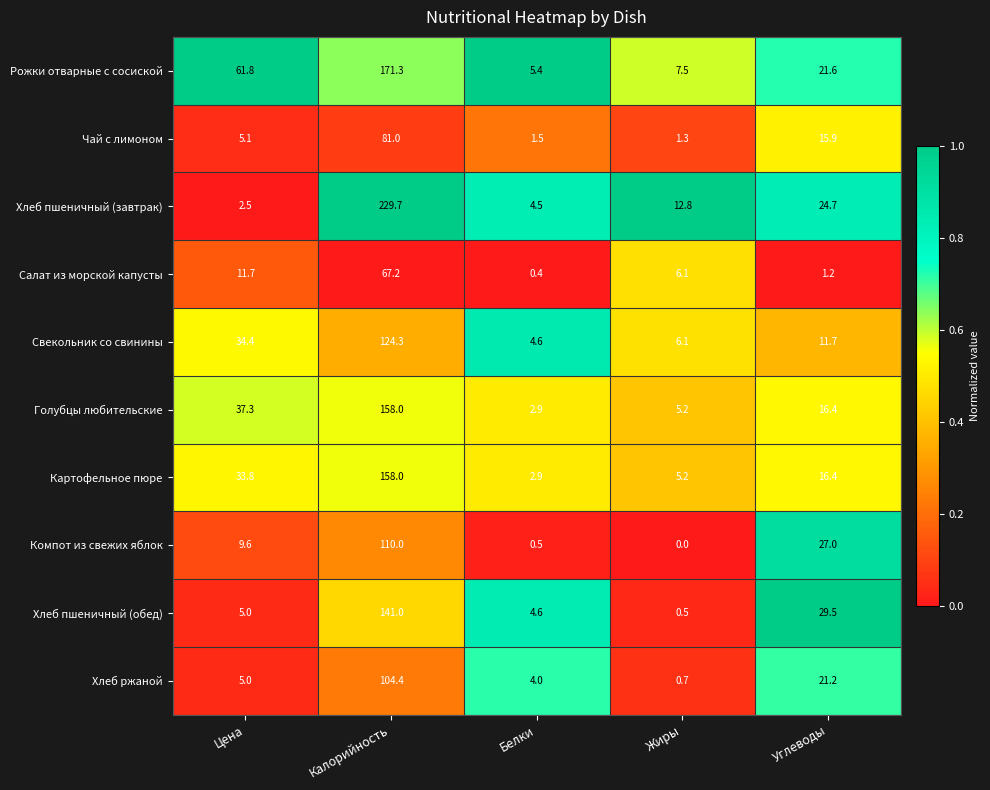

What is the maximum value shown in the chart?

229.7